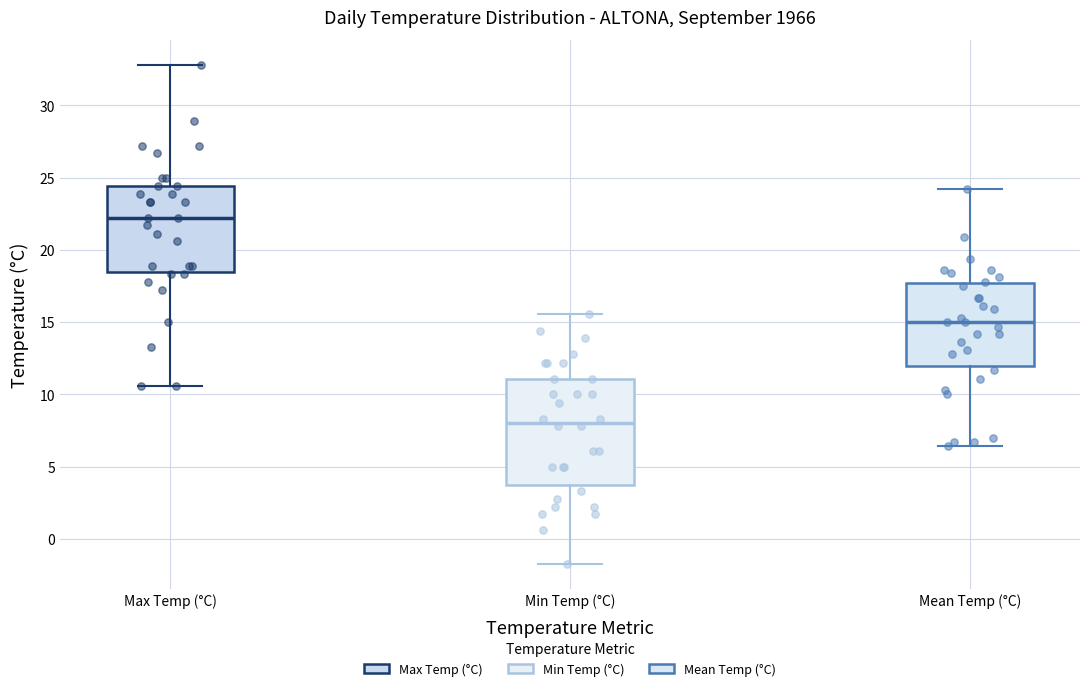

Comparing the boxes themselves (not the whiskers), which one is the tallest?

Min Temp (°C)